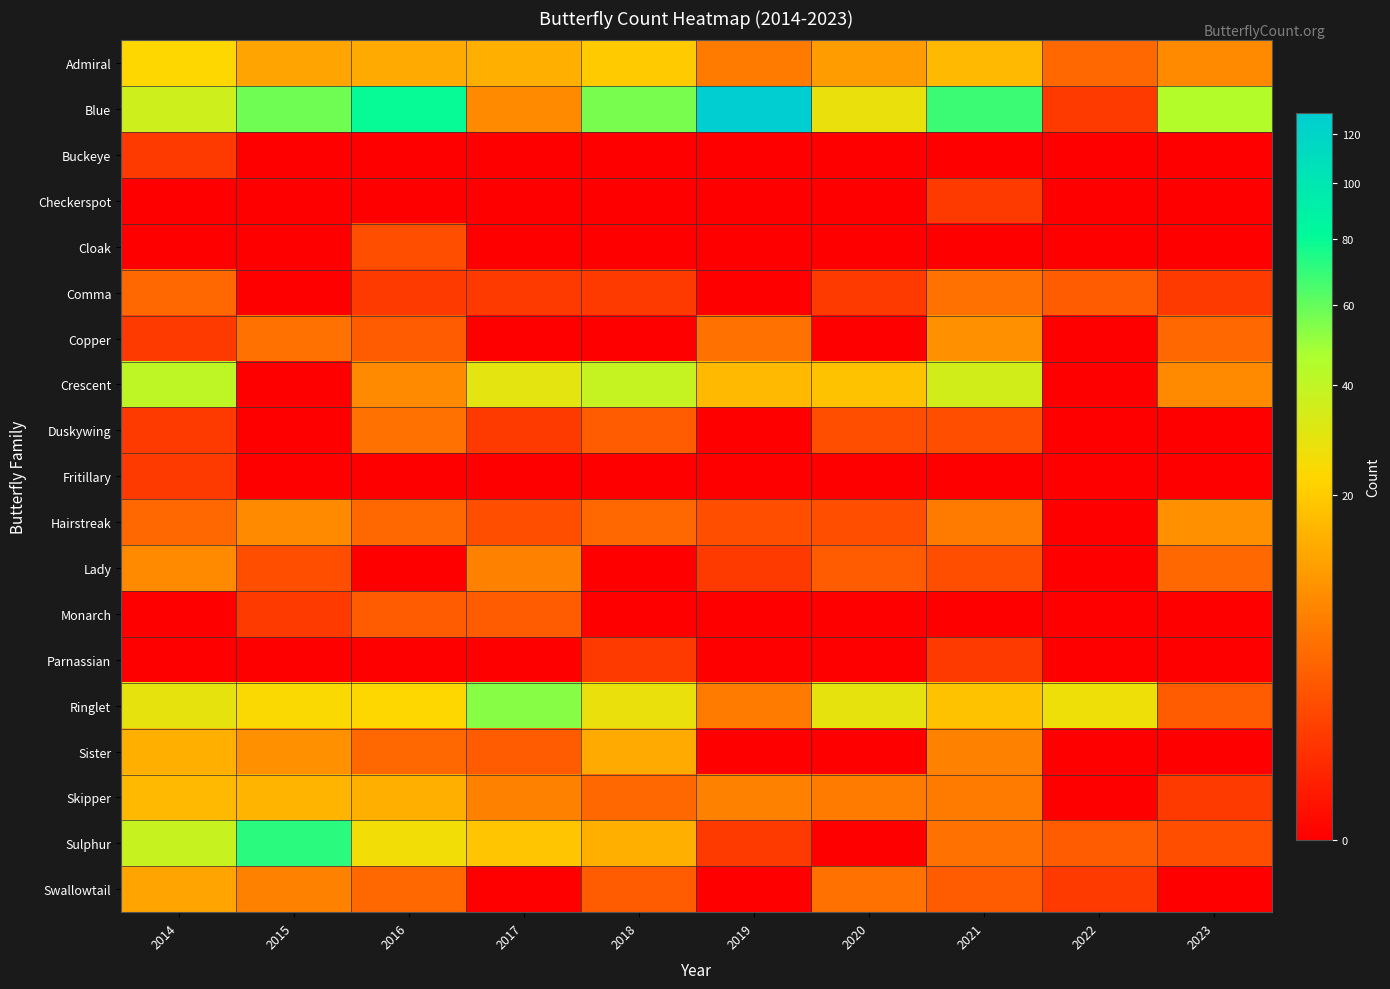

Rank the series at 2015 from lowest to highest value.

Buckeye, Checkerspot, Cloak, Comma, Crescent, Duskywing, Fritillary, Parnassian, Monarch, Lady, Copper, Swallowtail, Hairstreak, Sister, Admiral, Skipper, Ringlet, Blue, Sulphur